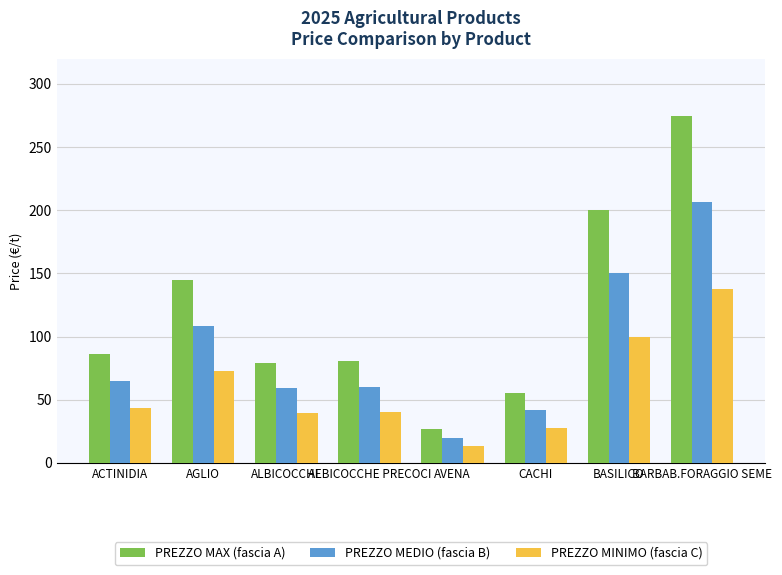

How many bars are there in total?

24